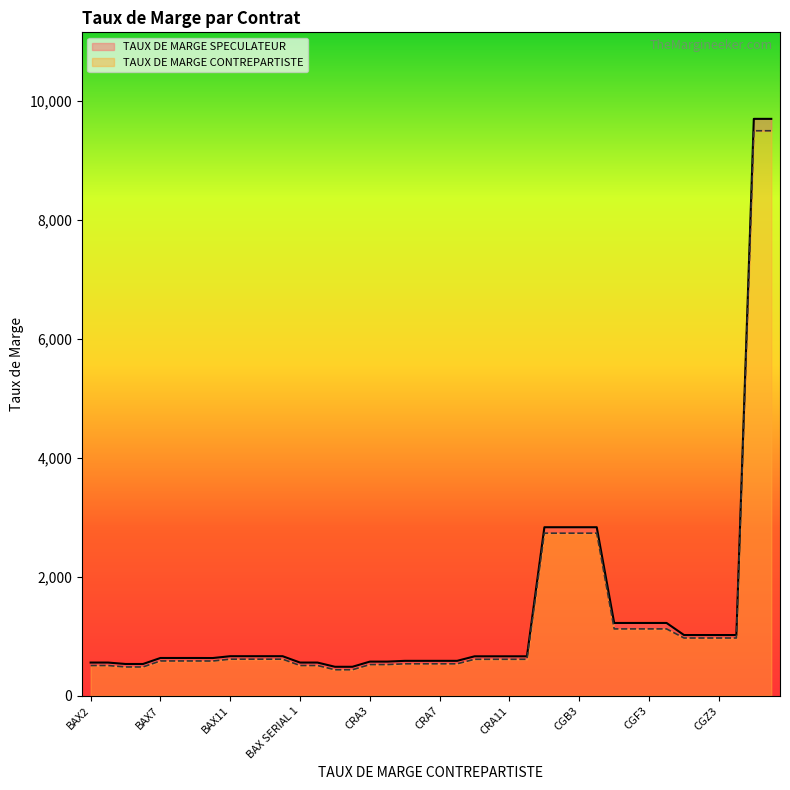

What is the value of the TAUX DE MARGE SPECULATEUR point at the 35th from the left?

1021